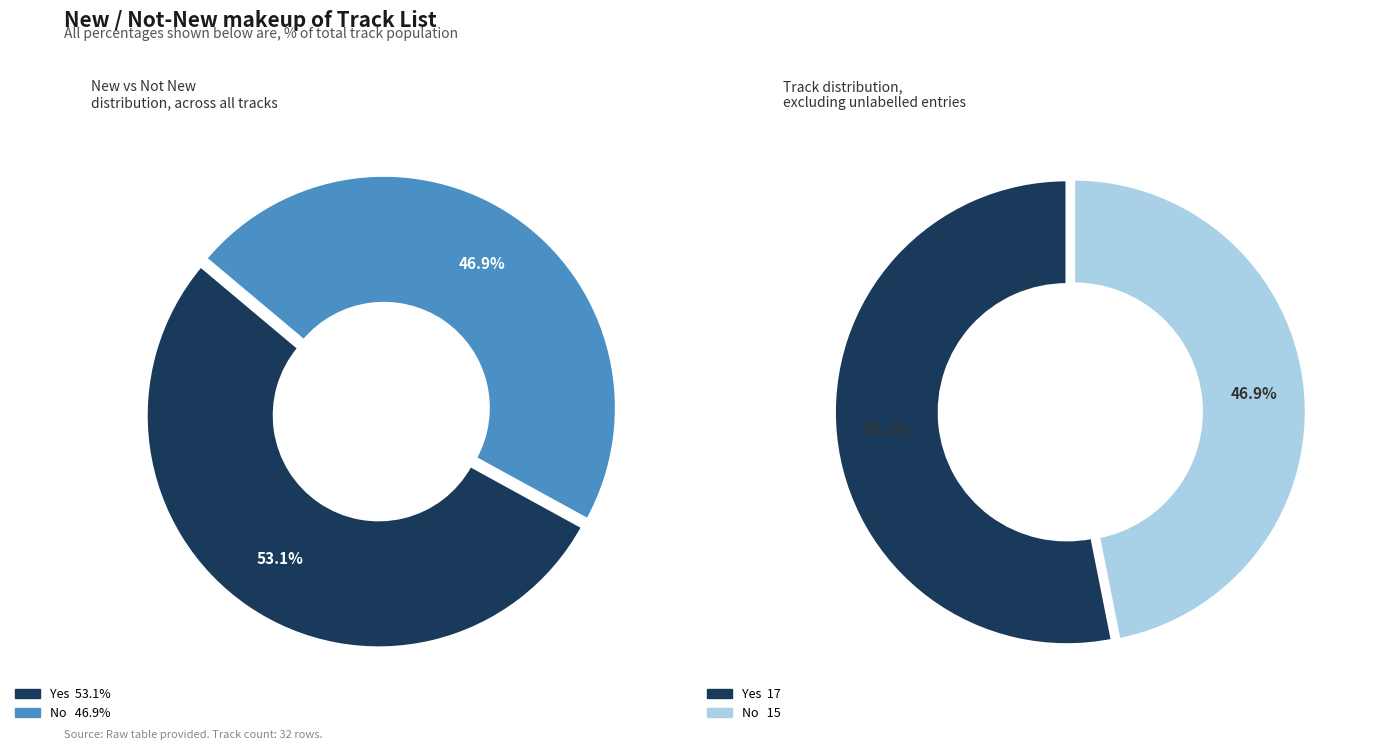

Which category accounts for the majority?

Yes